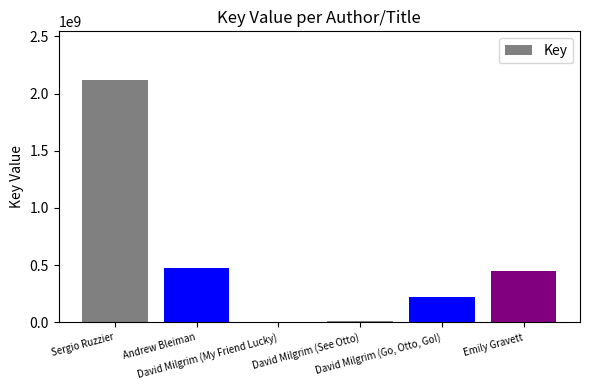

What is the maximum value shown in the chart?

2119734032